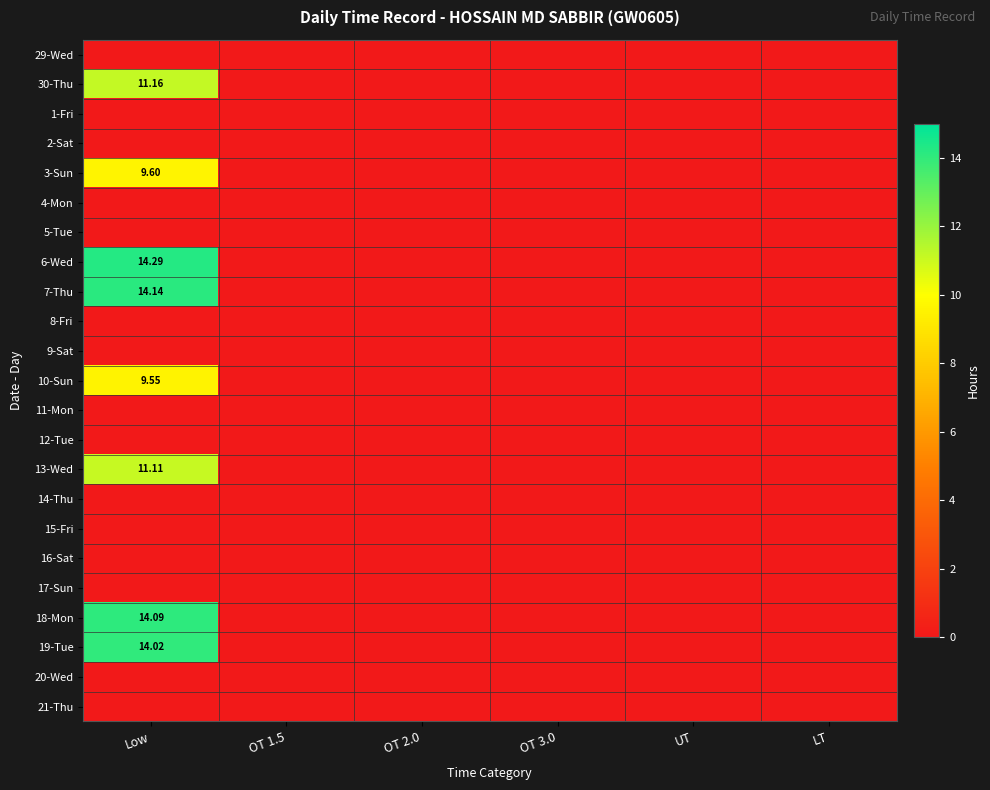

How many data points does each series have?

6